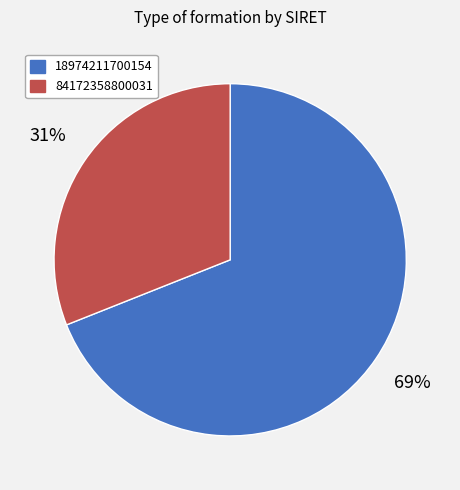

How many slices are in this pie chart?

2